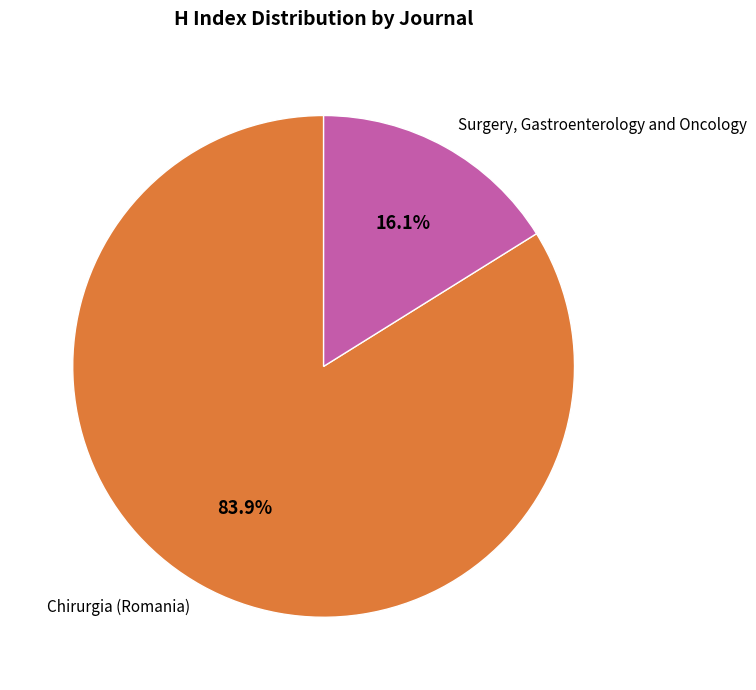

To the nearest percent, what is the difference between the Surgery, Gastroenterology and Oncology and Chirurgia (Romania) slice percentages?

68%